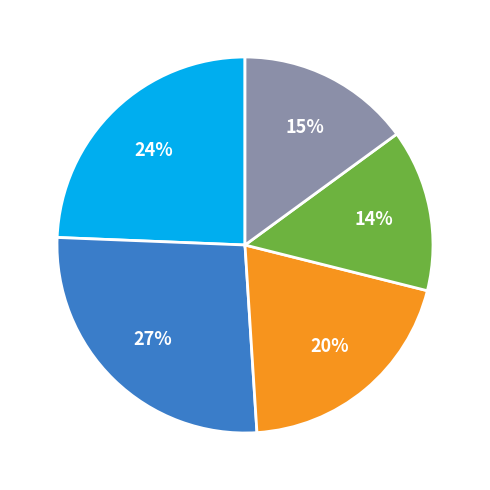

To the nearest percent, what is the average slice percentage?

20%